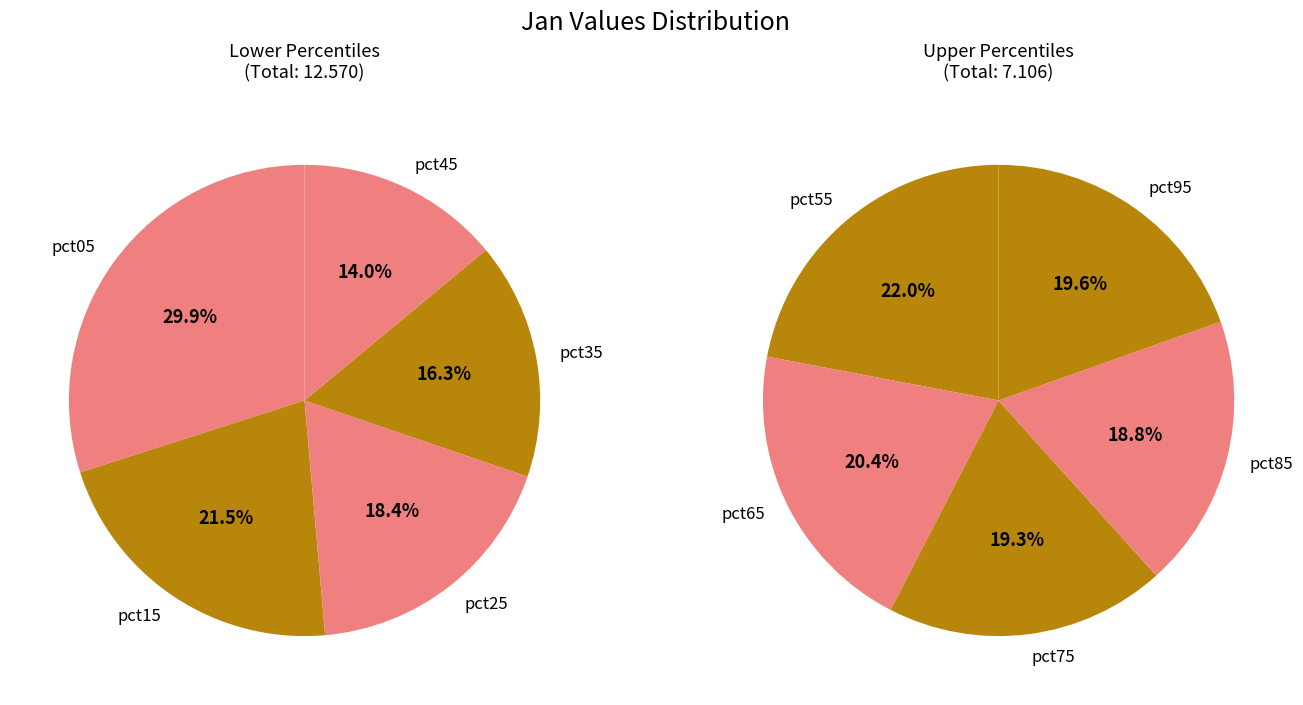

Which slice is the largest?

pct05